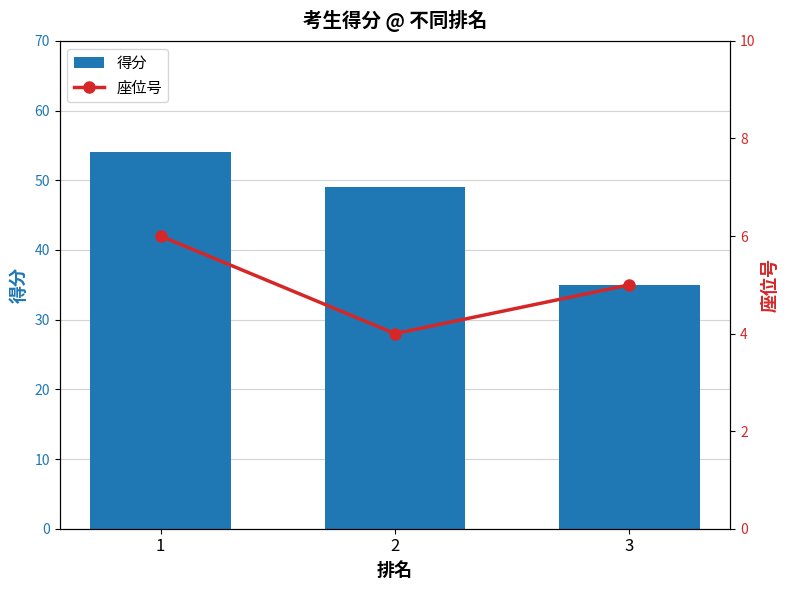

Which category has the highest value in the 得分 series?

1